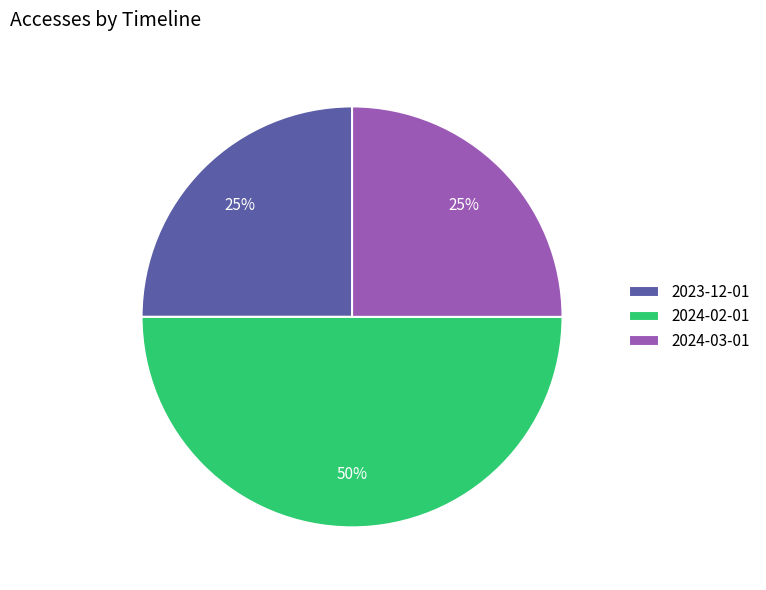

To the nearest percent, what is the average slice percentage?

33%